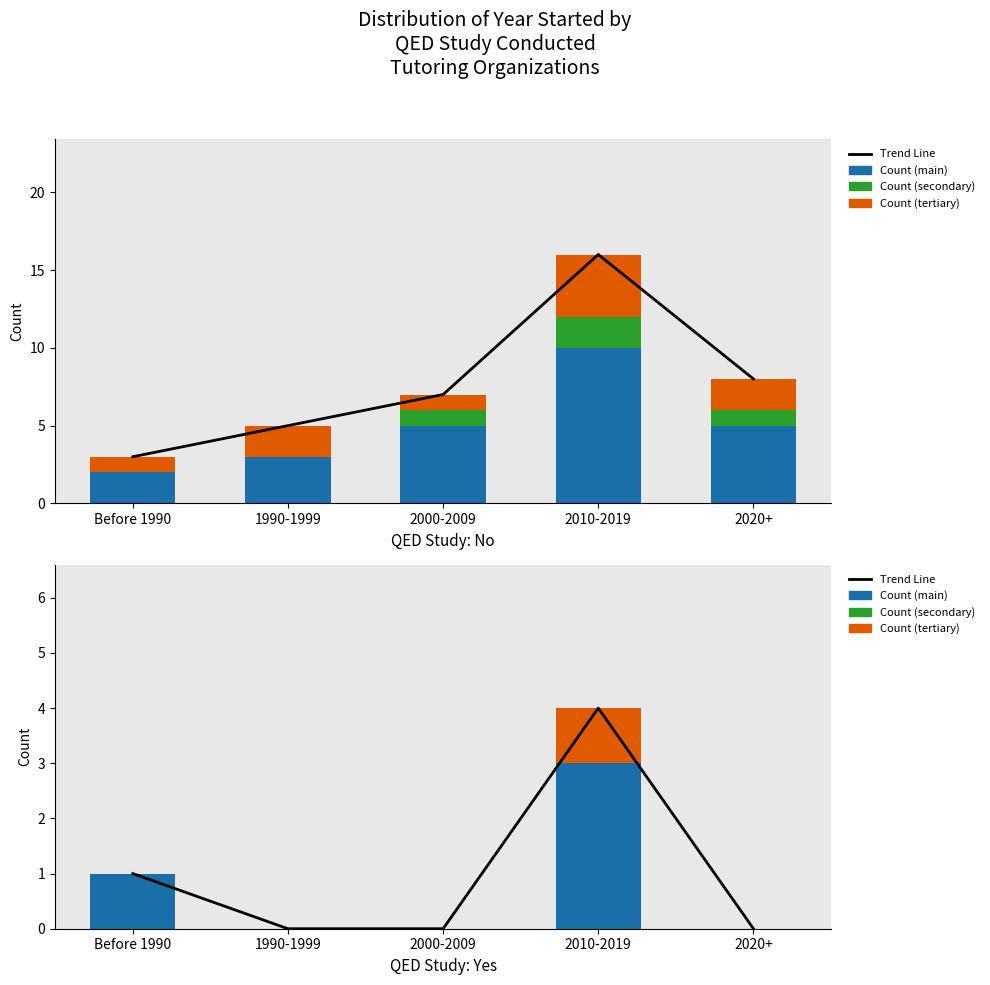

What is the difference between the maximum and minimum values in the Count (main) series?

3